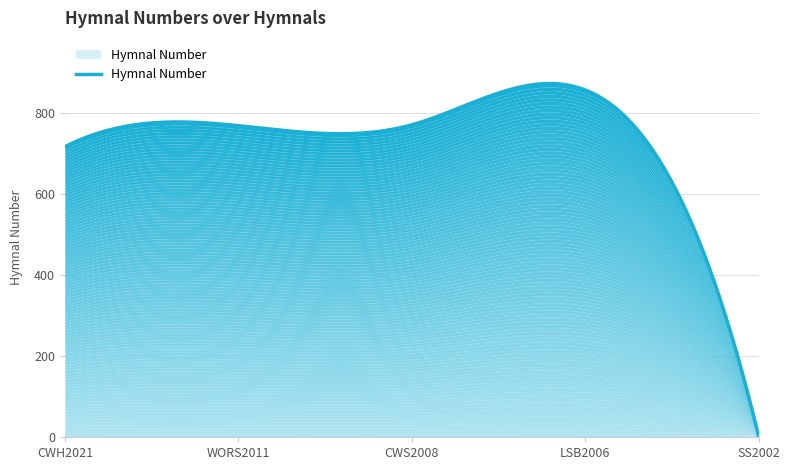

Approximately how many times larger is the value at CWS2008 compared to LSB2006?

0.9